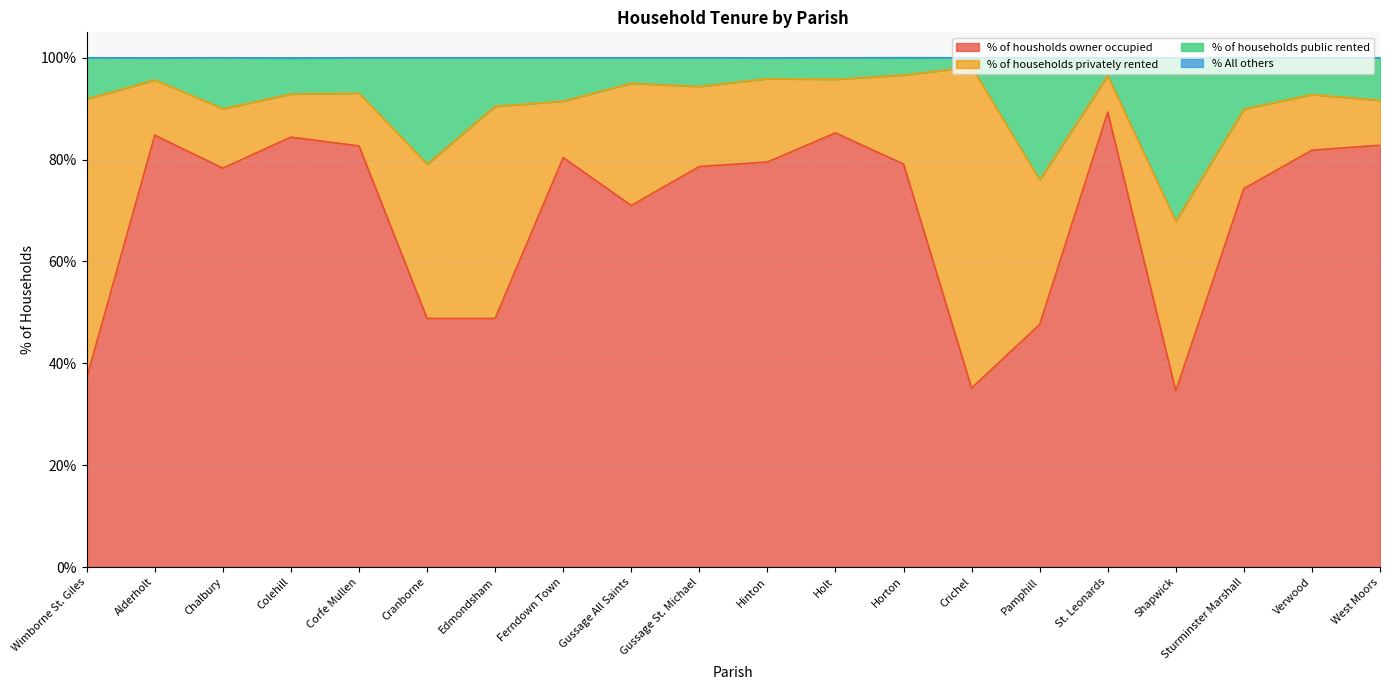

Which series has the widest spread of values?

% of housholds owner occupied